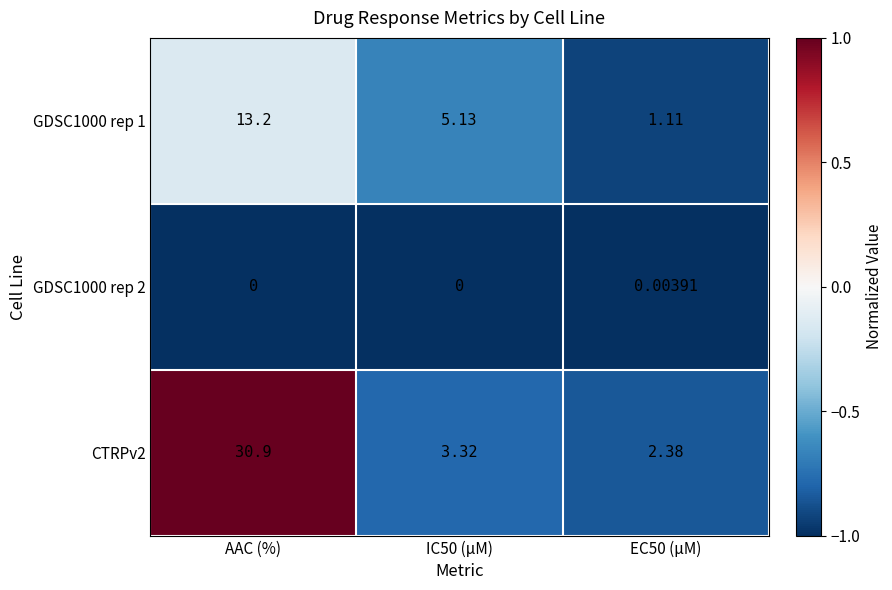

At which label does GDSC1000 rep 1 first exceed 5?

AAC (%)